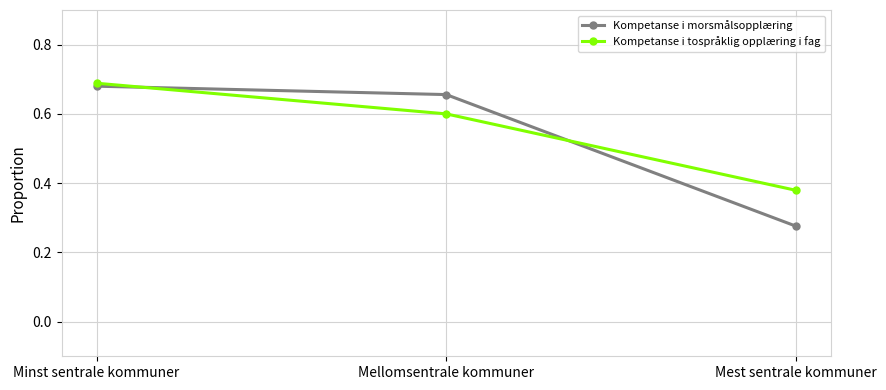

Which series has the widest spread of values?

Kompetanse i morsmålsopplæring